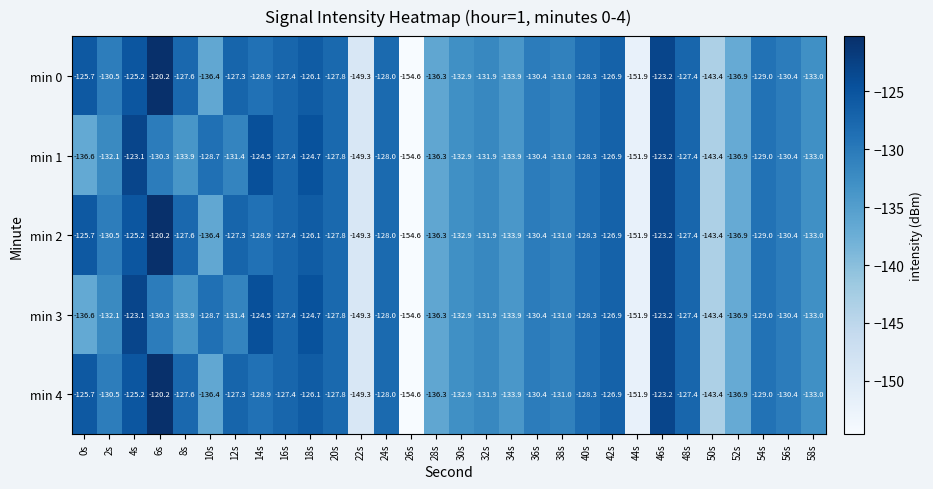

At which category does the chart reach its peak across all series?

6s